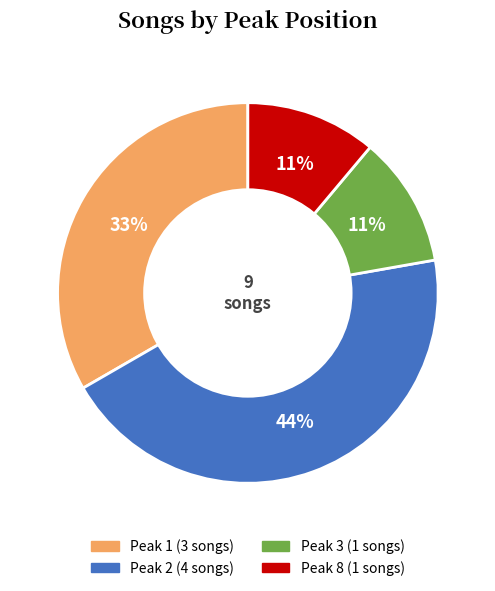

To the nearest percent, what is the difference between the largest and smallest slice percentages?

33%